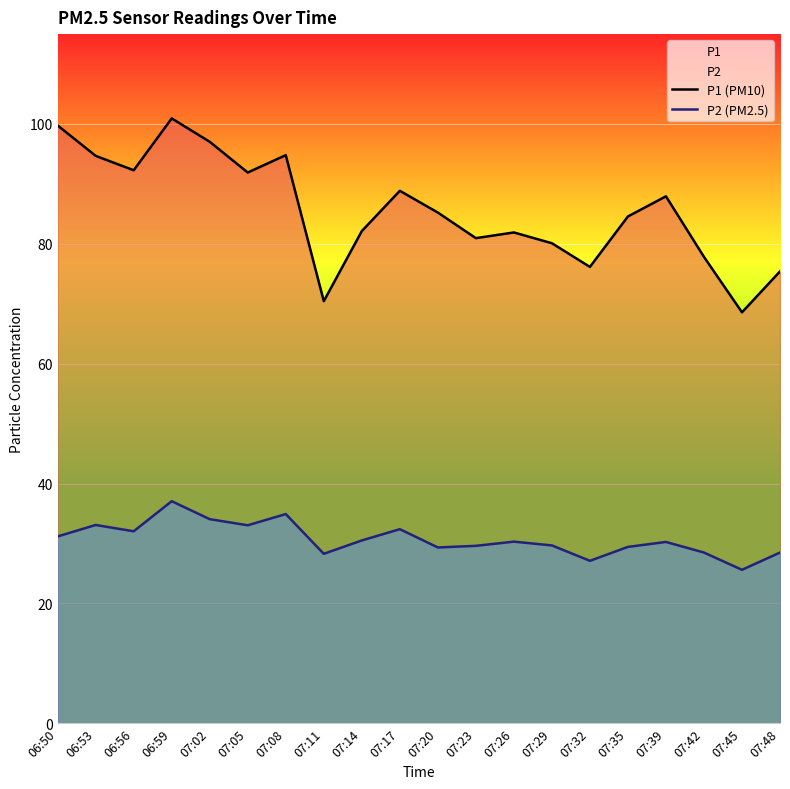

What is the smallest value displayed?

25.6